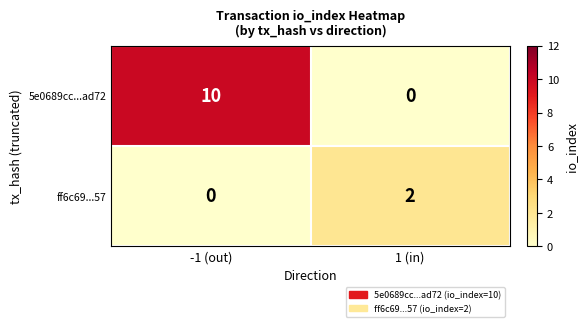

At 1 (in), list the series in order from largest to smallest.

ff6c69...57, 5e0689cc...ad72